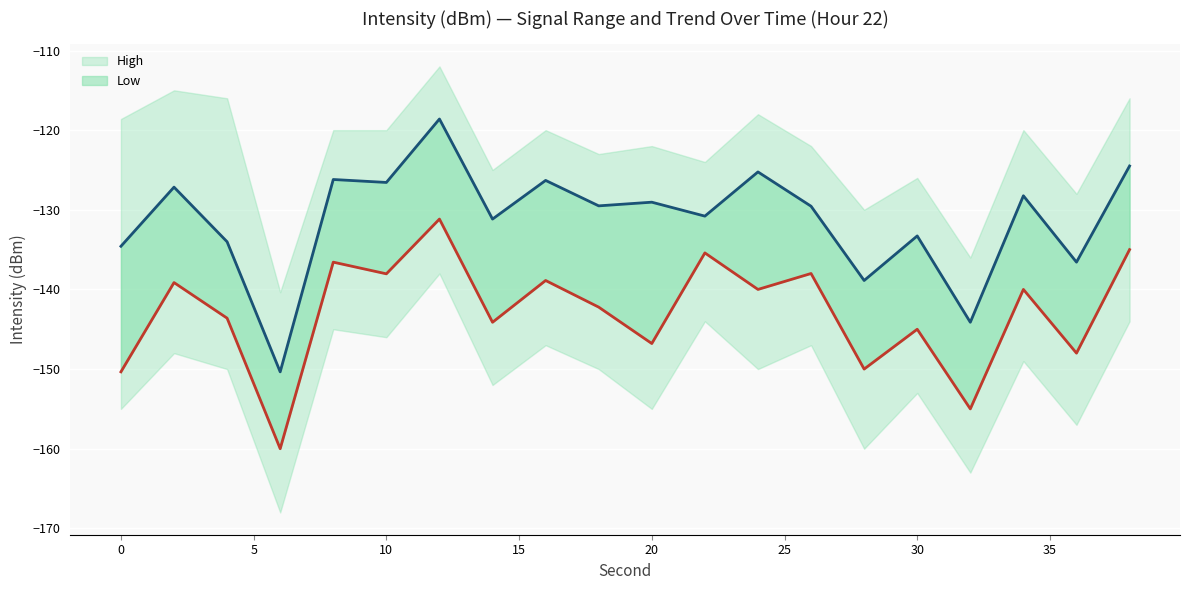

How many data points in High are less than -129?

12